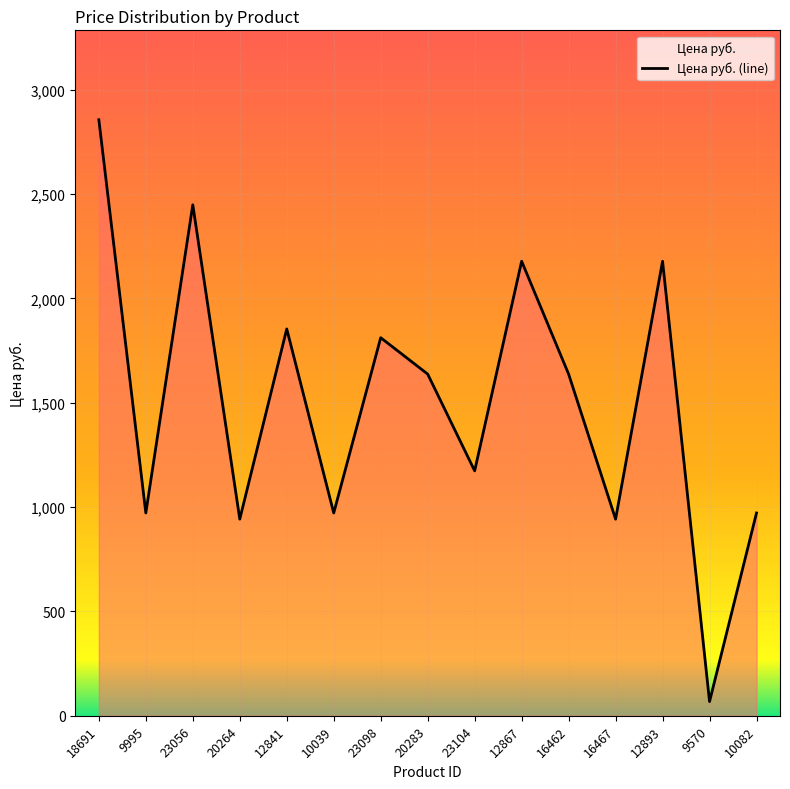

What value does the data have at 20264?

942.4